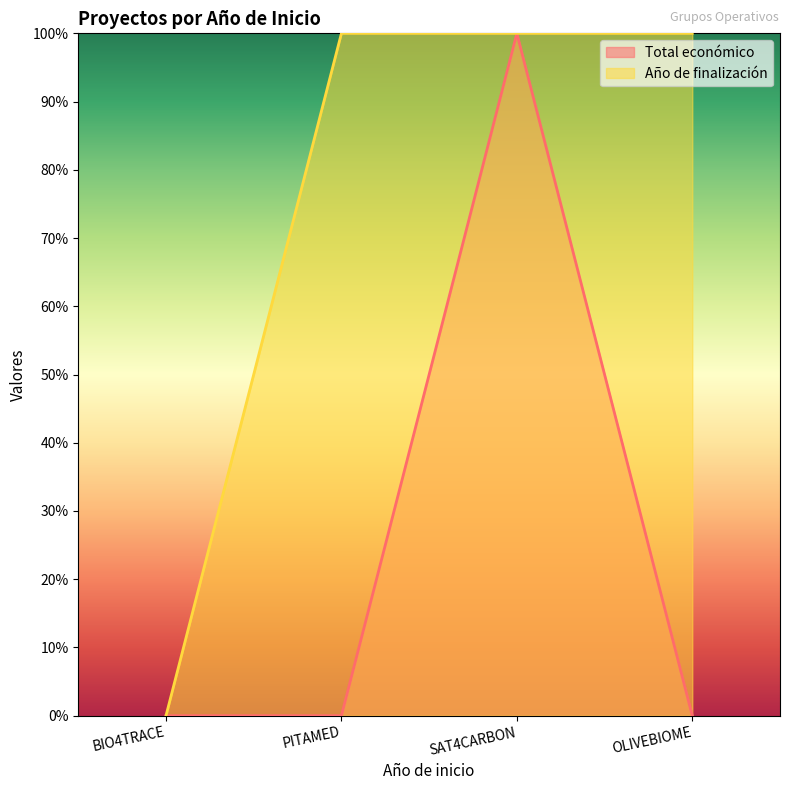

At which label does Total económico reach its peak?

SAT4CARBON